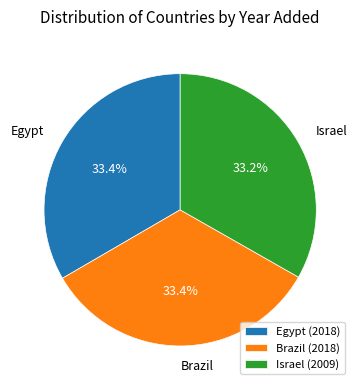

To the nearest percent, what is the combined percentage of Israel and Egypt?

67%